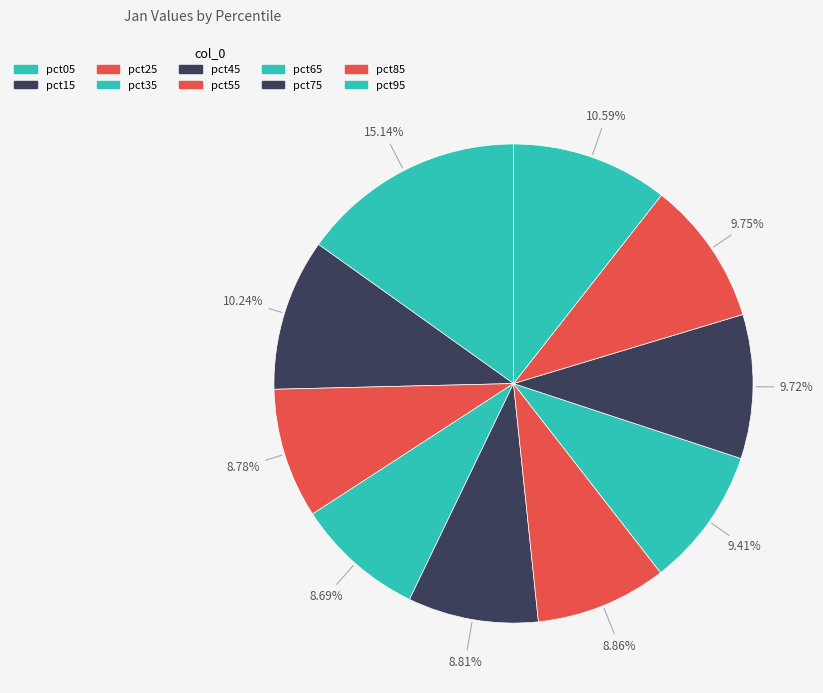

How many slices are in this pie chart?

10